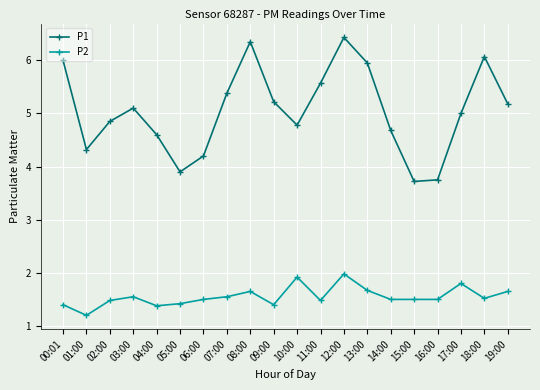

Read the P2 value at 09:00.

1.4